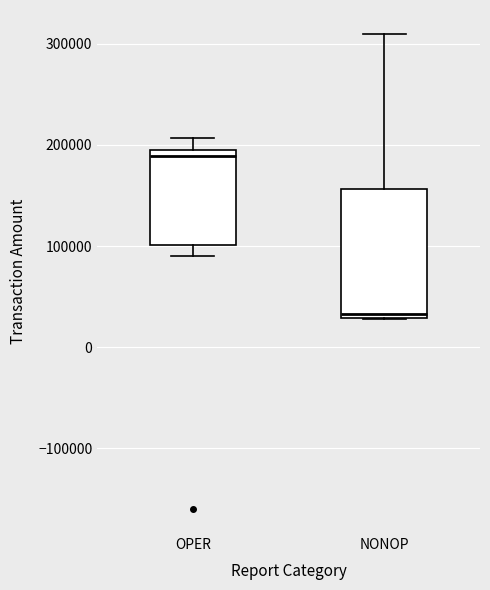

Which box is the tallest, from its lower edge to its upper edge?

NONOP